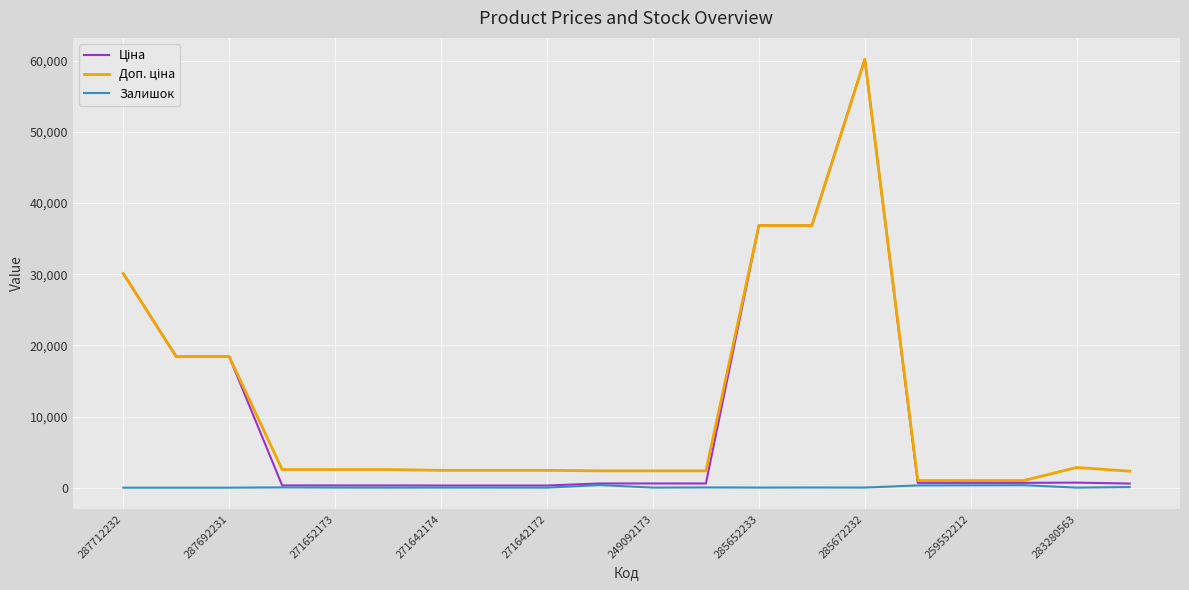

Which label corresponds to the largest value in the chart?

285672232